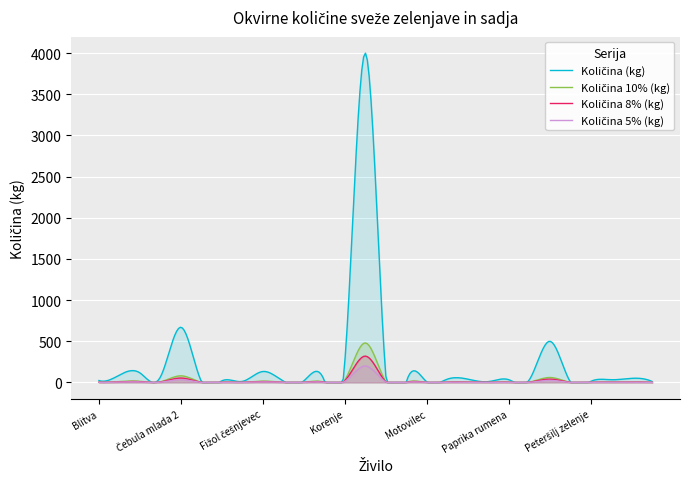

Count the number of categories in the chart.

300